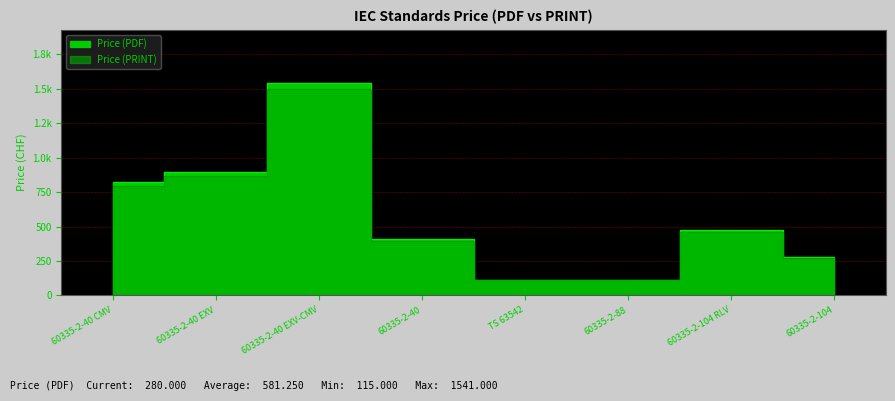

In Price (PRINT), how many points are higher than both neighbors (excluding endpoints)?

2